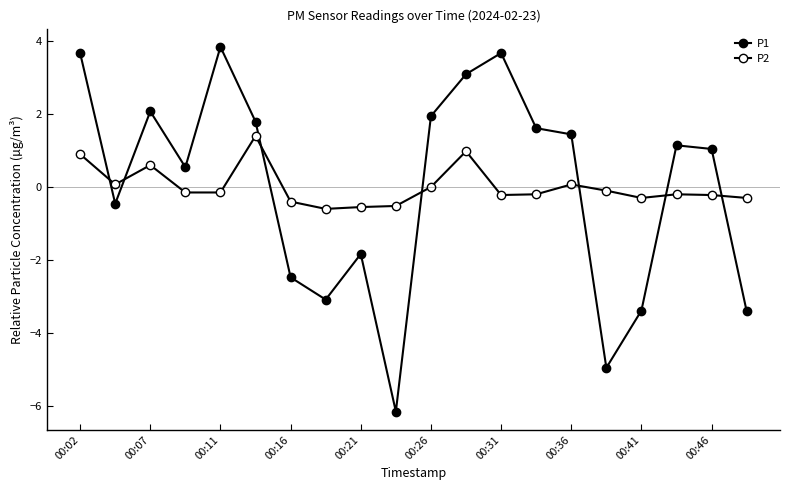

Which series has the widest spread of values?

P1